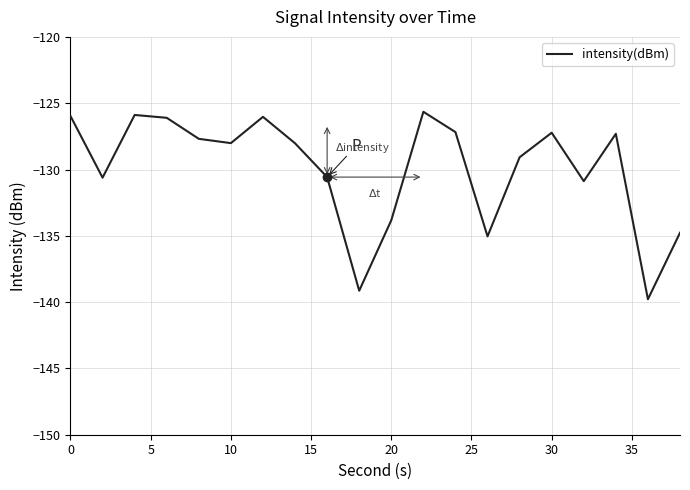

What is the smallest value displayed?

-139.8